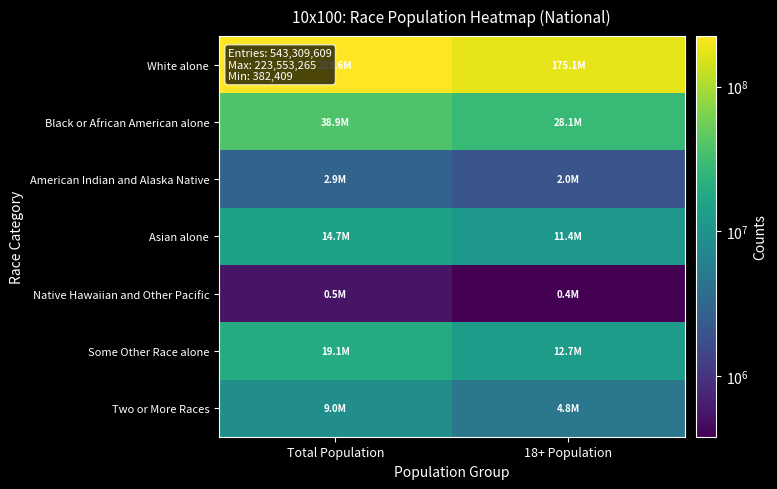

At Total Population, list the series in order from smallest to largest.

Native Hawaiian and Other Pacific, American Indian and Alaska Native, Two or More Races, Asian alone, Some Other Race alone, Black or African American alone, White alone